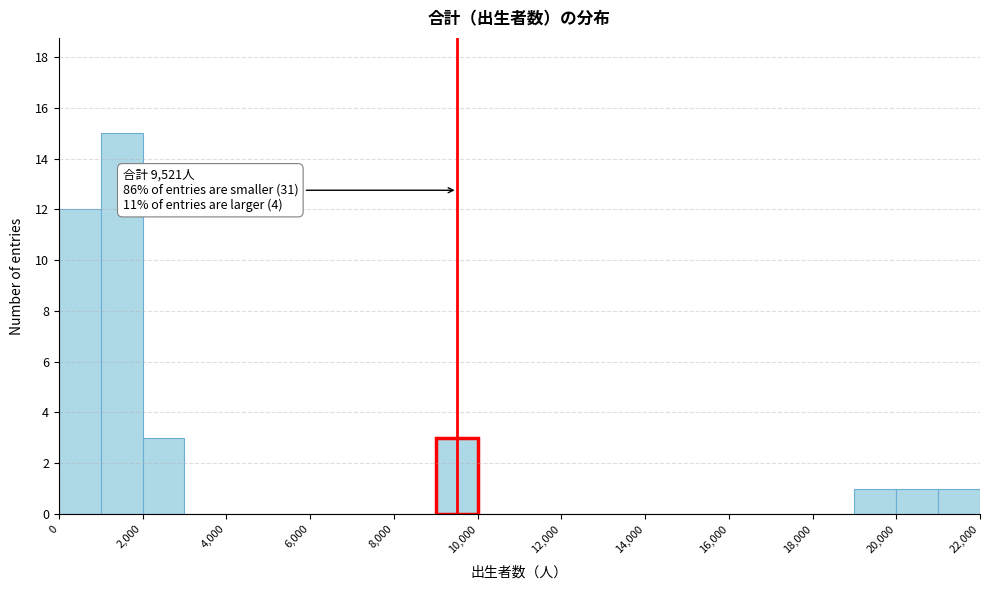

Over which range of the x-axis is the bar tallest?

1000 to 2000